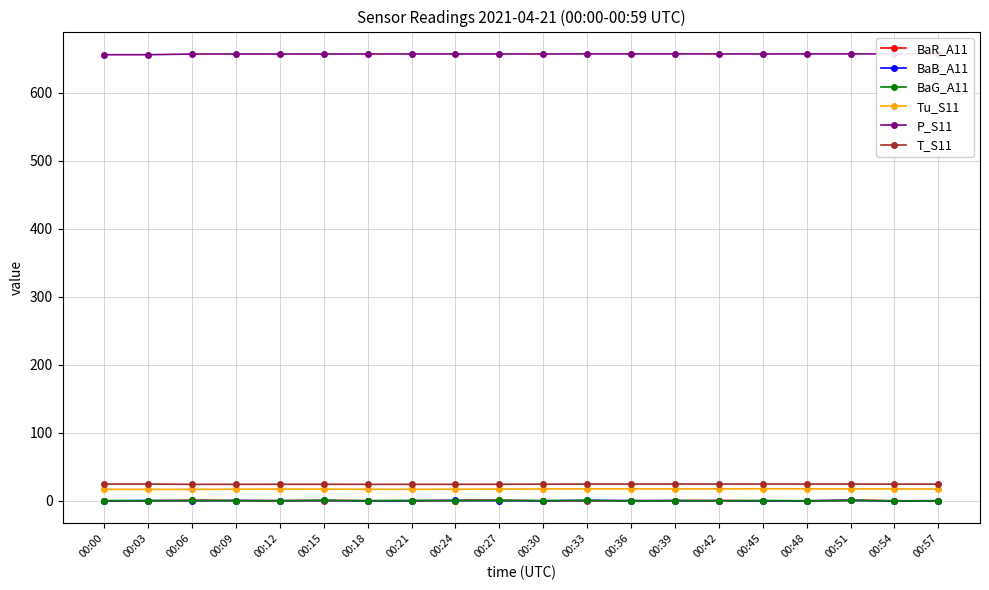

Reading left to right, extract all data points from this chart.

BaR_A11: -0.4	-0.3	0.4	0.2	-0.1	0.1	-0.1	-0.3	0.2	0.6	-0.4	-0.1	-0.1	0.0	0.2	-0.4	-0.2	0.6	-0.1	-0.3
BaB_A11: -0.3	0.2	-0.1	0.1	-0.1	0.3	-0.2	-0.0	0.3	0.1	-0.1	0.4	0.0	-0.1	-0.1	-0.1	-0.2	0.4	-0.4	0.0
BaG_A11: 0.0	-0.0	0.2	0.1	-0.1	0.4	-0.1	0.2	0.2	0.4	0.0	0.5	-0.5	0.1	-0.2	0.1	-0.2	0.3	-0.2	-0.2
Tu_S11: 16.7	16.6	16.6	16.8	17.0	16.9	16.8	16.7	16.8	17.0	17.2	17.4	17.4	17.2	17.3	17.5	17.4	17.3	17.2	17.1
P_S11: 655.8	655.8	656.8	656.8	656.8	656.8	656.9	656.9	656.9	656.9	656.9	657.0	657.0	657.0	657.0	656.9	657.0	657.0	657.0	657.0
T_S11: 24.4	24.4	24.0	24.0	24.1	24.1	24.0	24.0	24.0	24.1	24.2	24.4	24.4	24.4	24.4	24.4	24.4	24.4	24.3	24.3